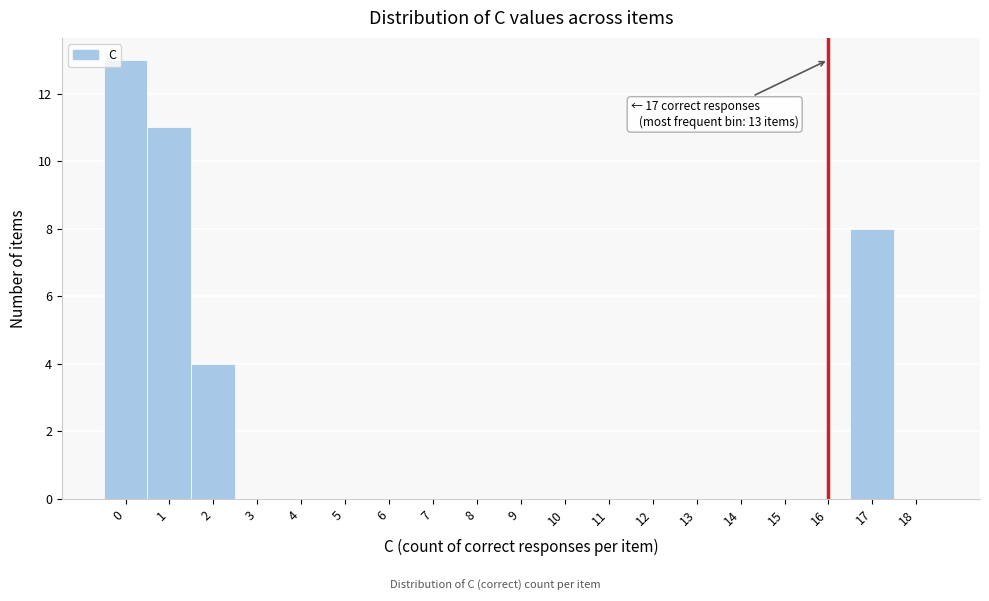

Reading left to right, transcribe all the data shown in this chart.

0=13	1=11	2=4	3=0	4=0	5=0	6=0	7=0	8=0	9=0	10=0	11=0	12=0	13=0	14=0	15=0	16=0	17=8	18=0